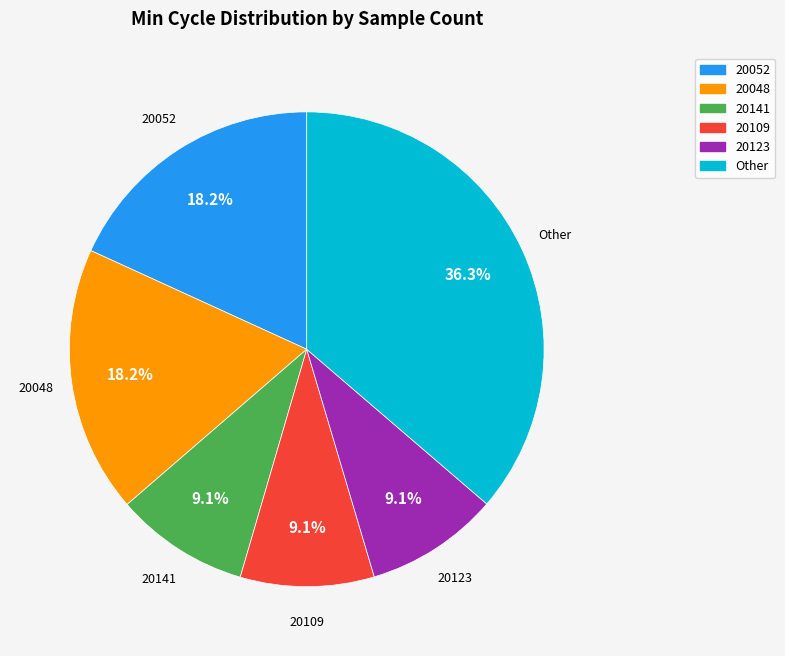

Does any single category account for the majority?

No